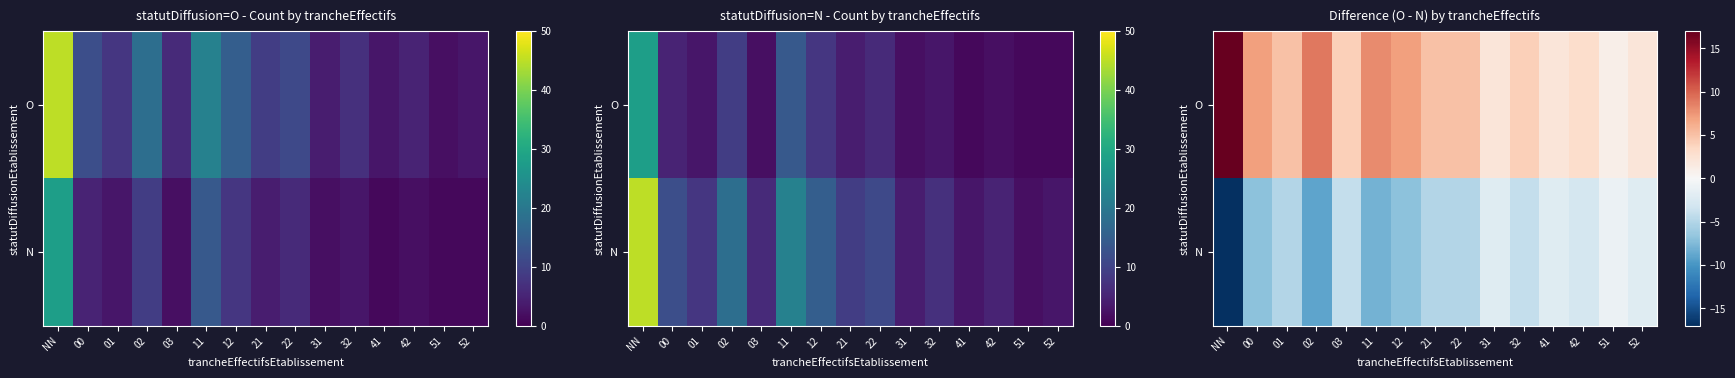

How many categories are shown in the chart?

15